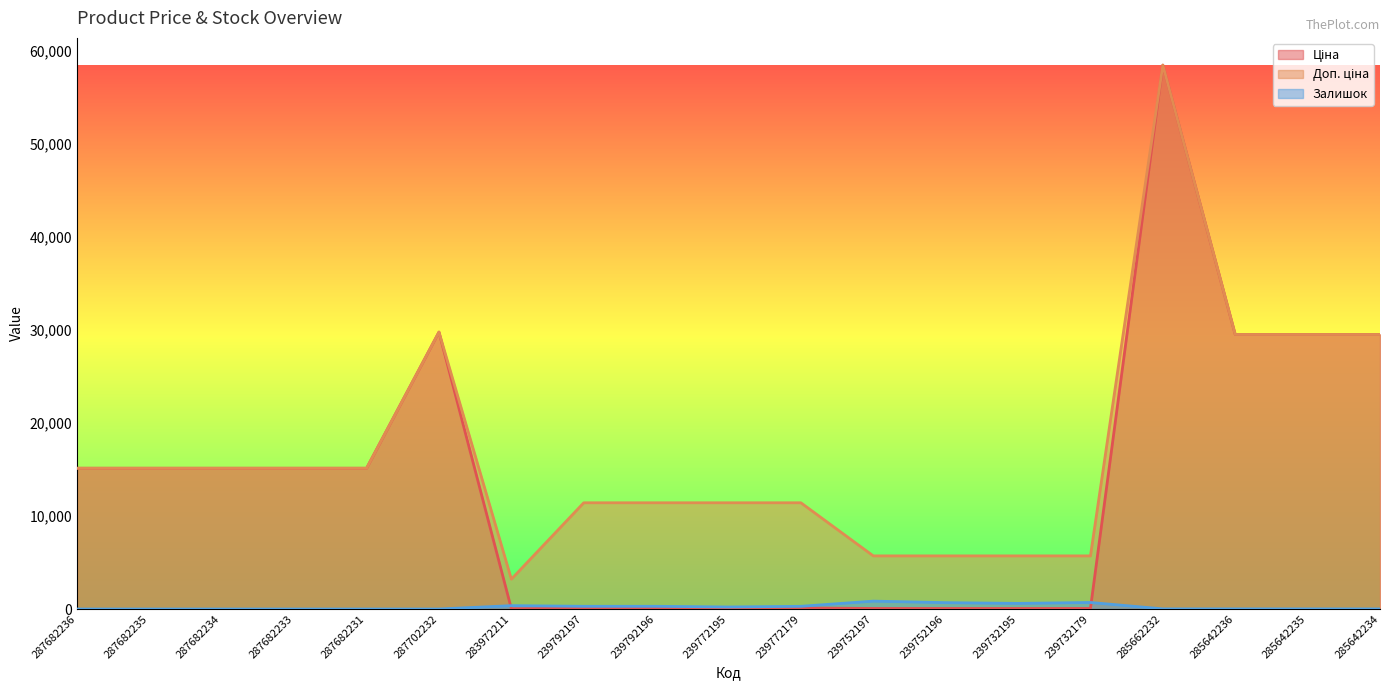

What is the label of the 16th point from the left?

285662232